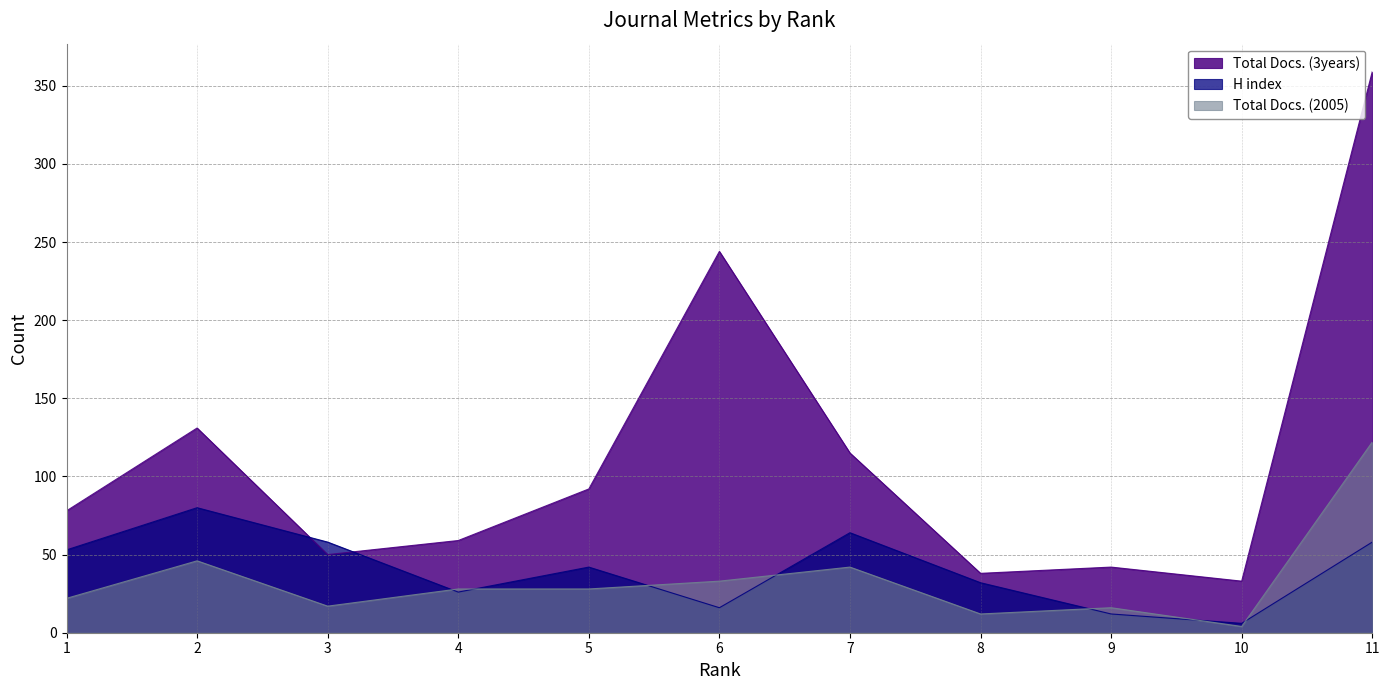

What value does the Total Docs. (3years) series have at 9?

42